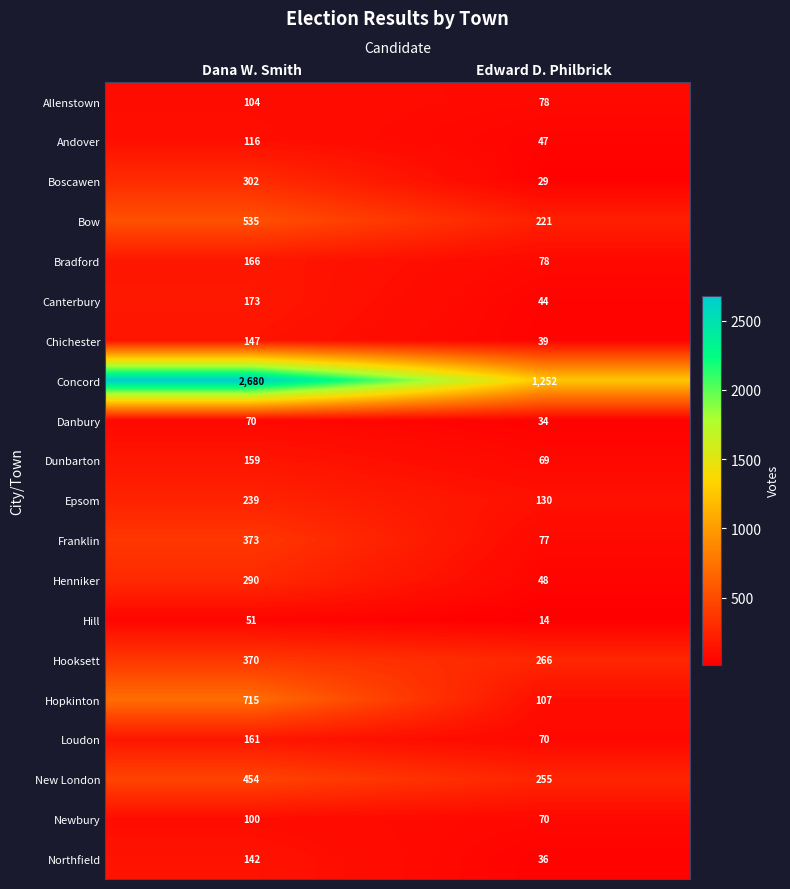

The value of Canterbury at Dana W. Smith is 173. True or false?

True